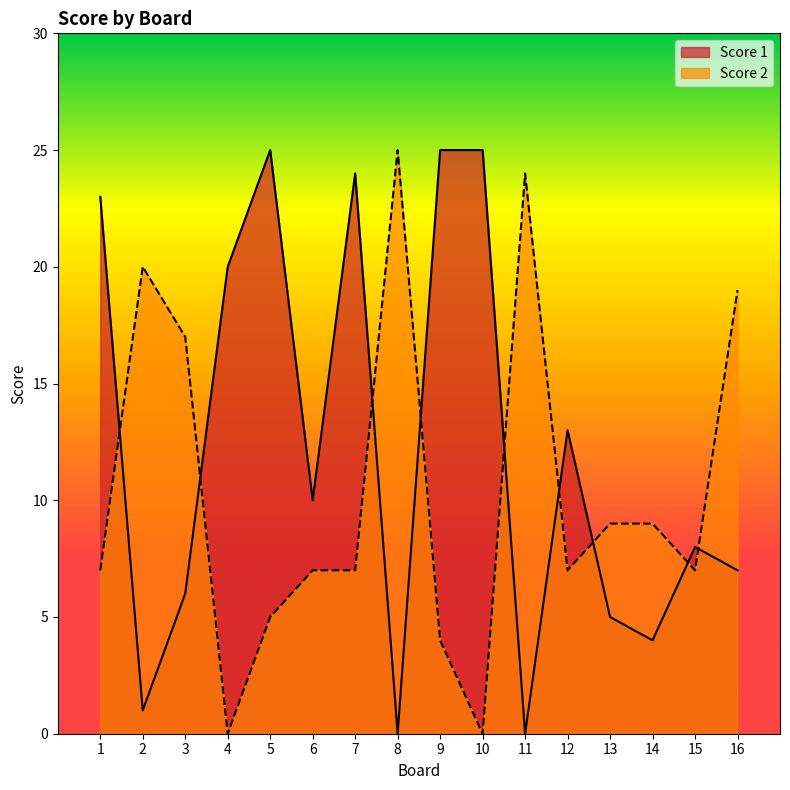

Where is the first local minimum for Score 1?

2